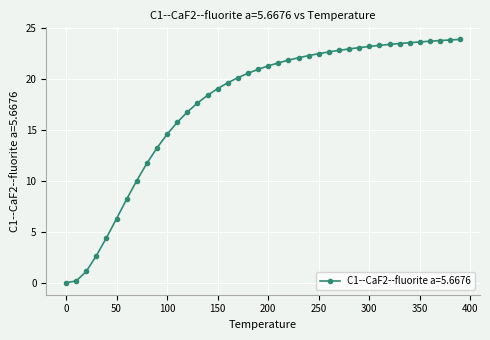

What is the value of the 6th point from the left?

6.3